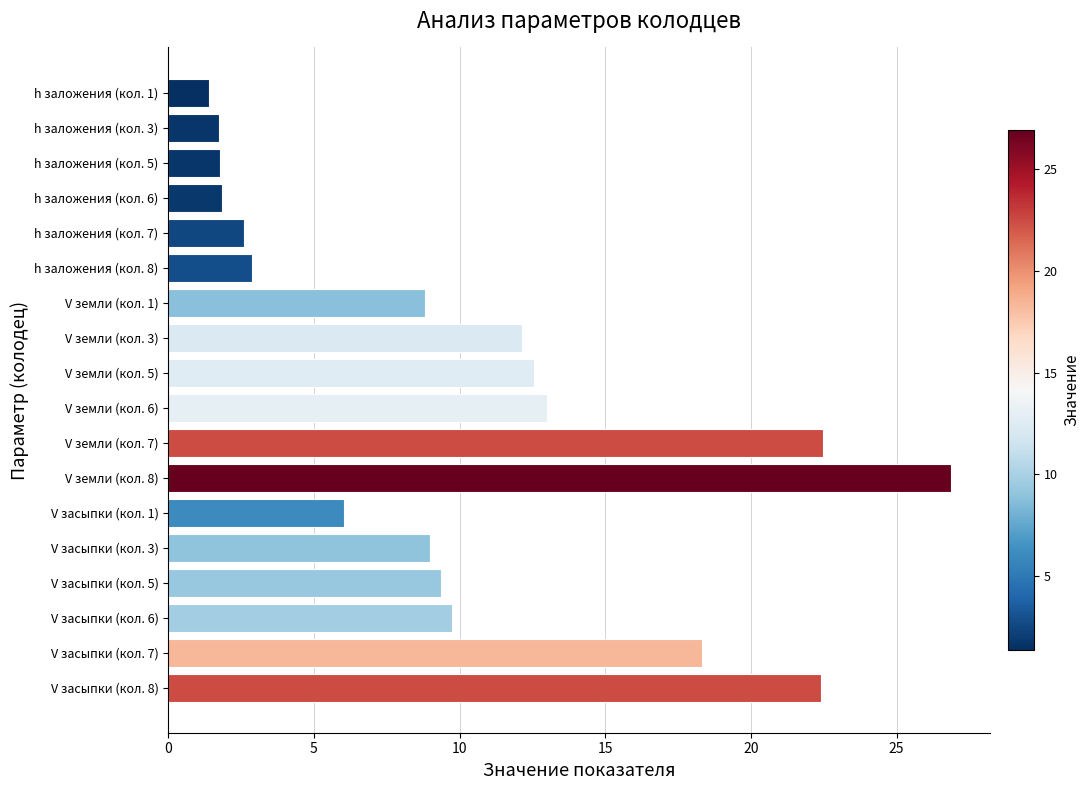

What is the greatest value displayed?

26.9